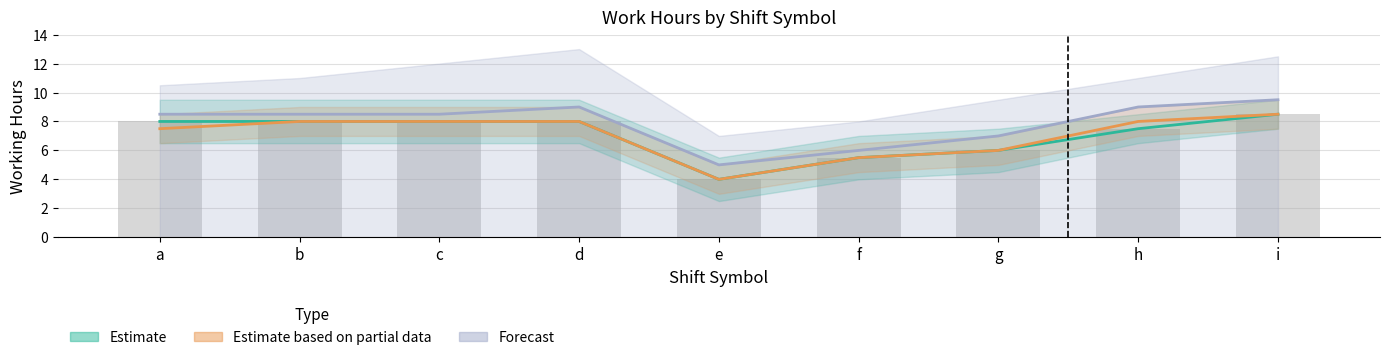

Where is Forecast nearest to the value 7?

g